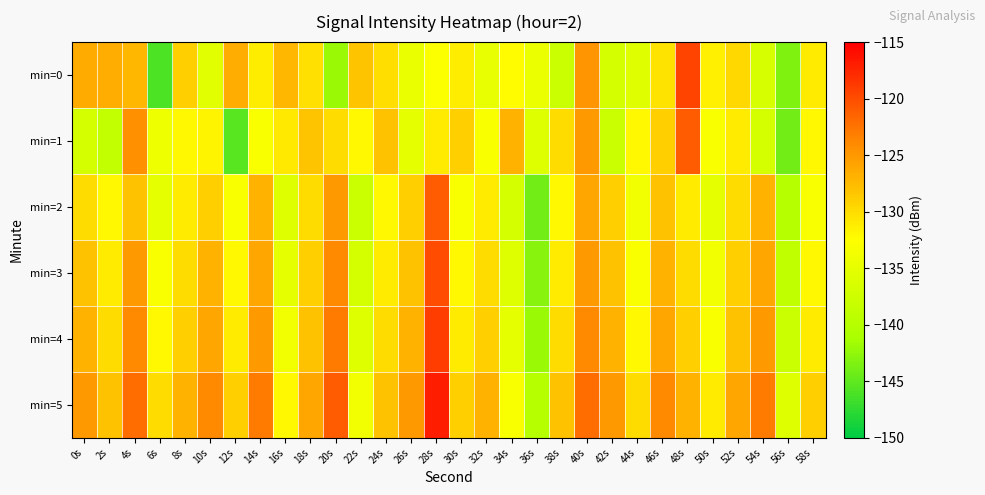

Which label corresponds to the largest value in the chart?

28s